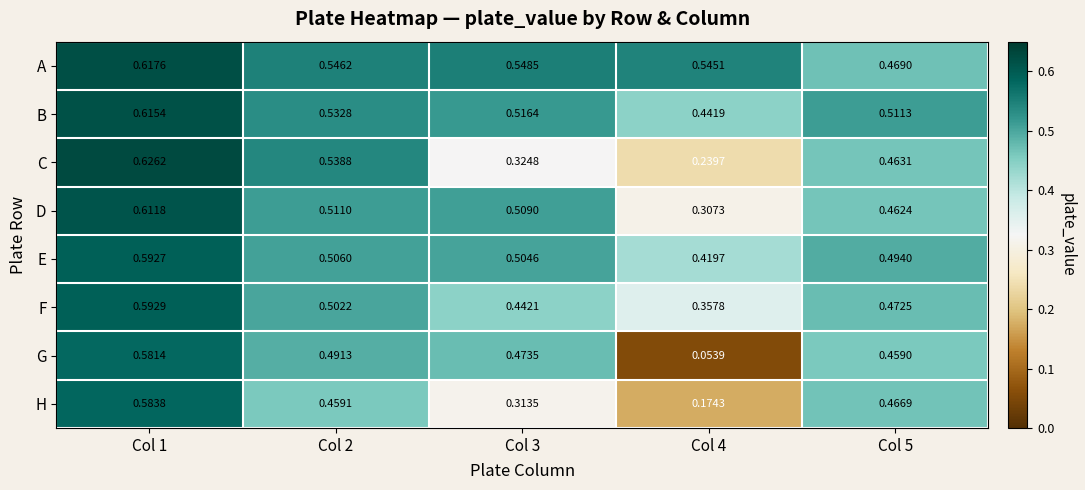

Rank the series by their maximum value, from lowest to highest.

G, H, E, F, D, B, A, C